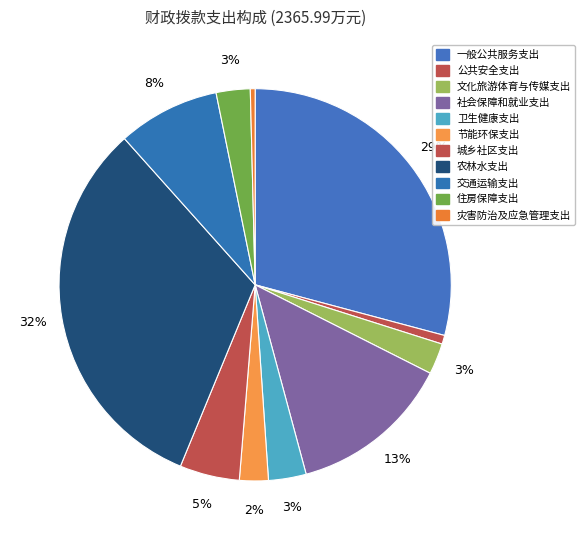

True or false: 交通运输支出 accounts for 8% of the total.

True